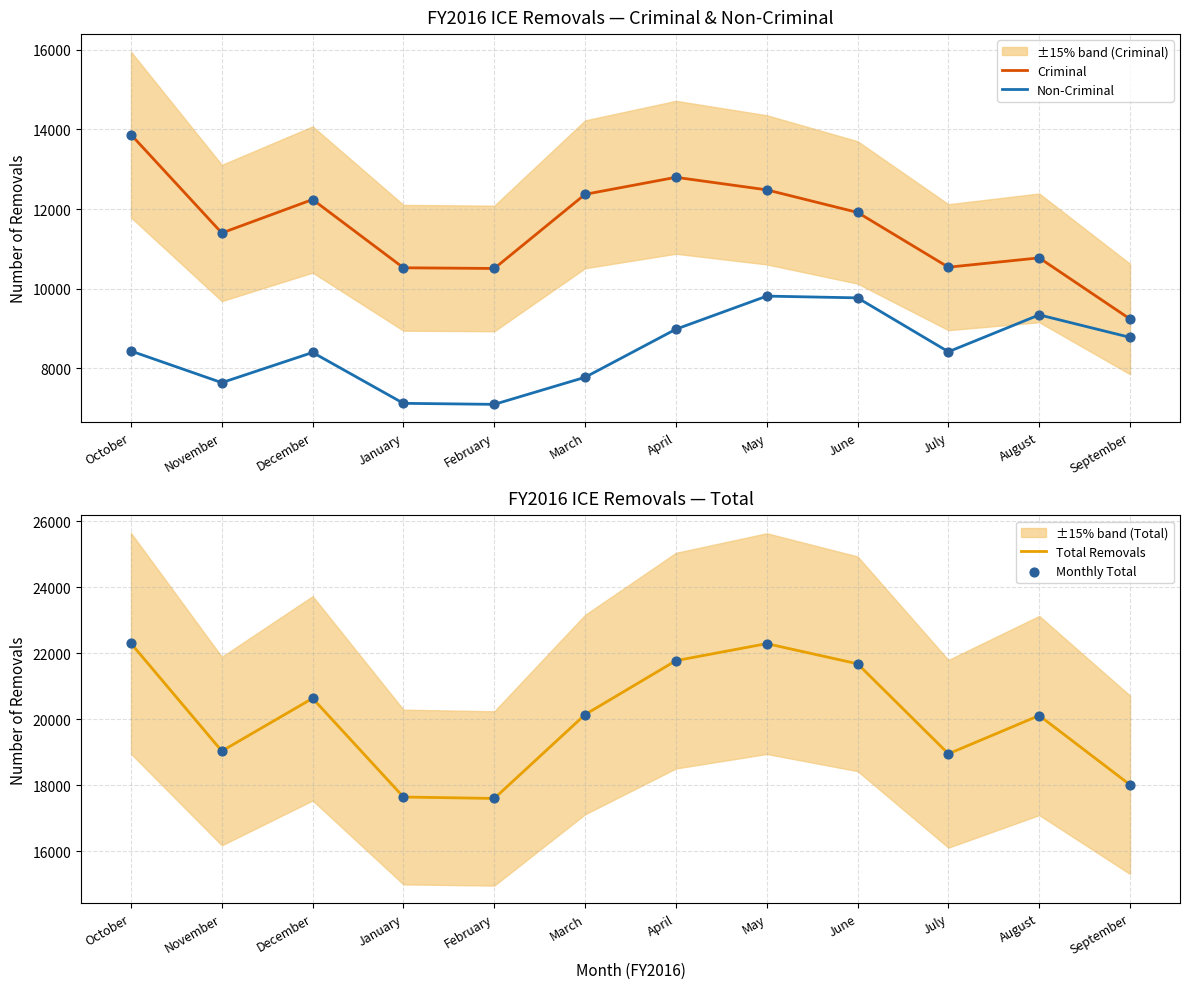

Which series contains the highest Y value?

Total Removals